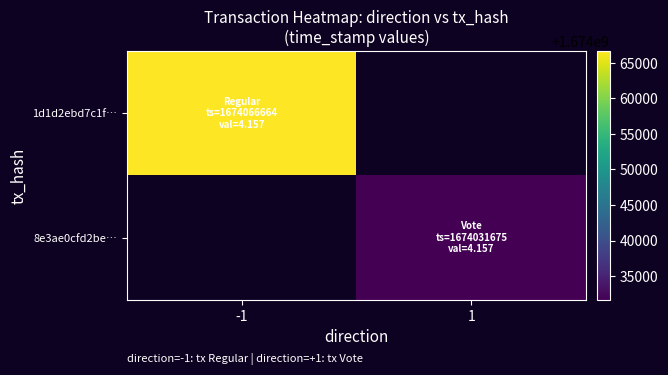

Rank the series at -1 from highest to lowest value.

1d1d2ebd7c1f…, 8e3ae0cfd2be…